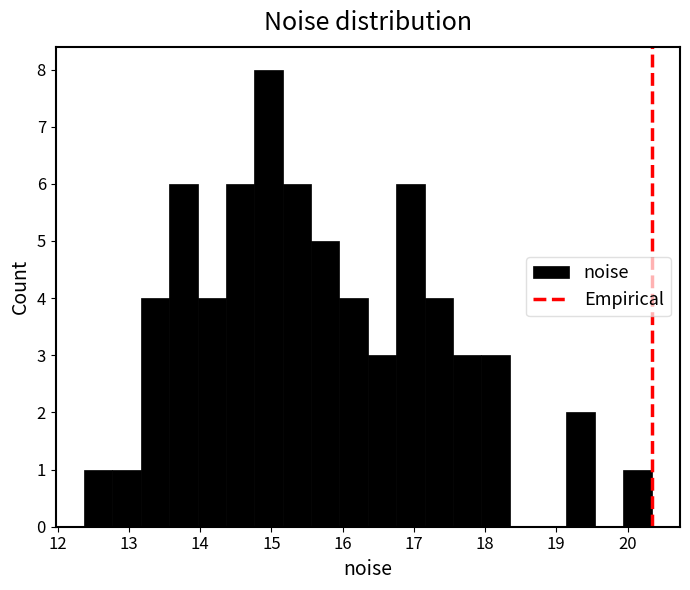

Around what value on the x-axis is the tallest bar? Give the approximate position of its centre, as read against the axis.

15.0